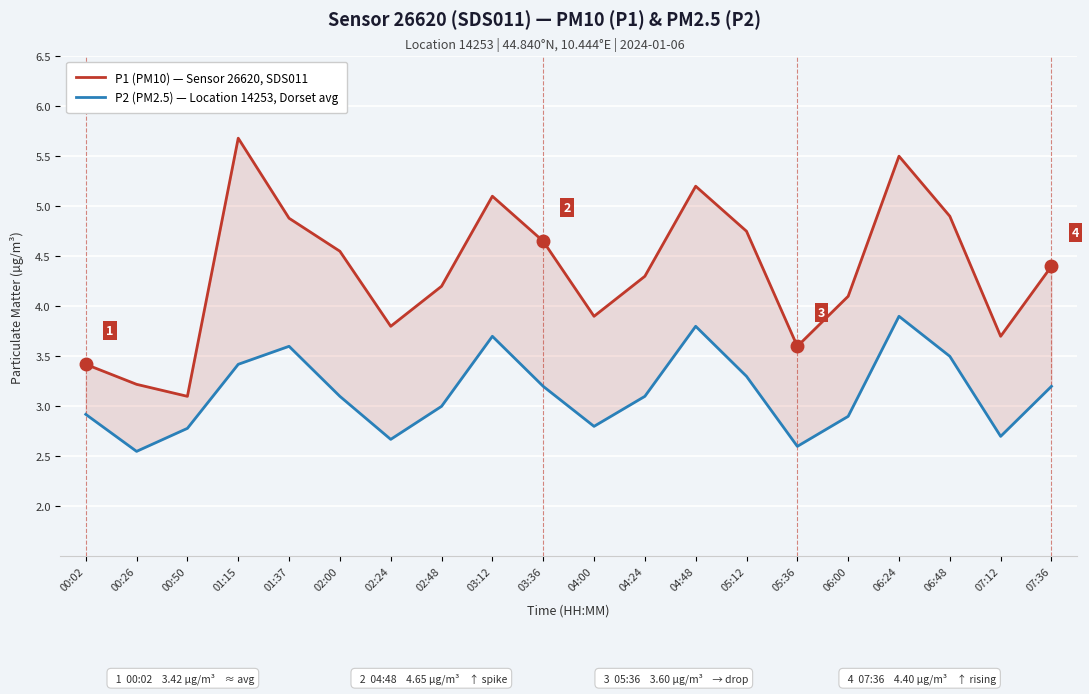

What are all the series names shown in the legend?

P1 (PM10) — Sensor 26620, SDS011, P2 (PM2.5) — Location 14253, Dorset avg